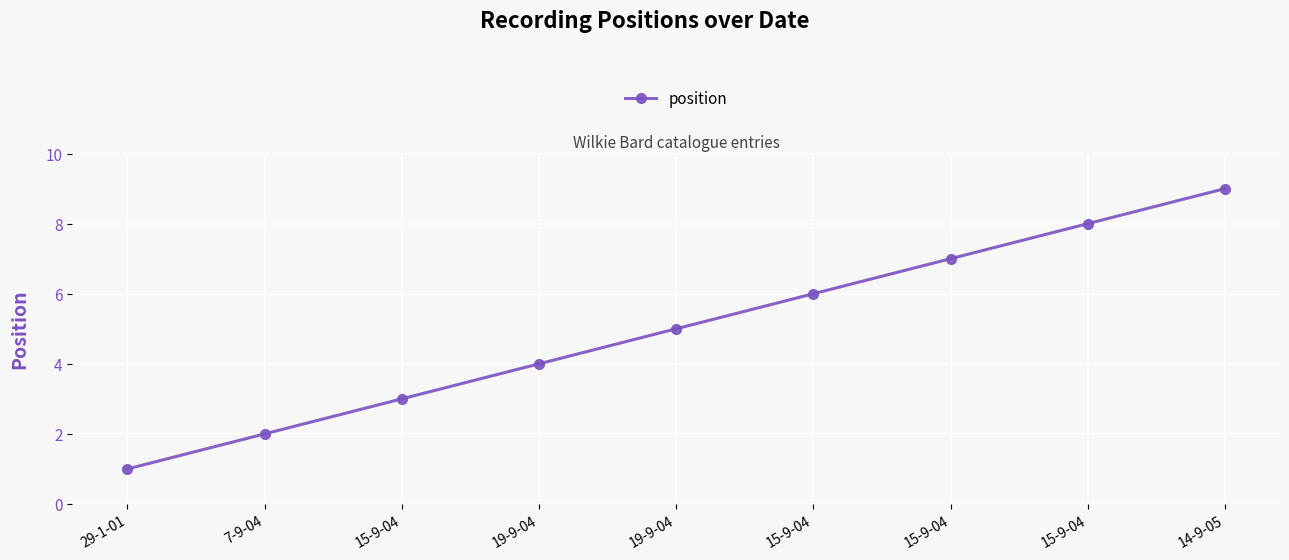

How many lines are shown in the chart?

1